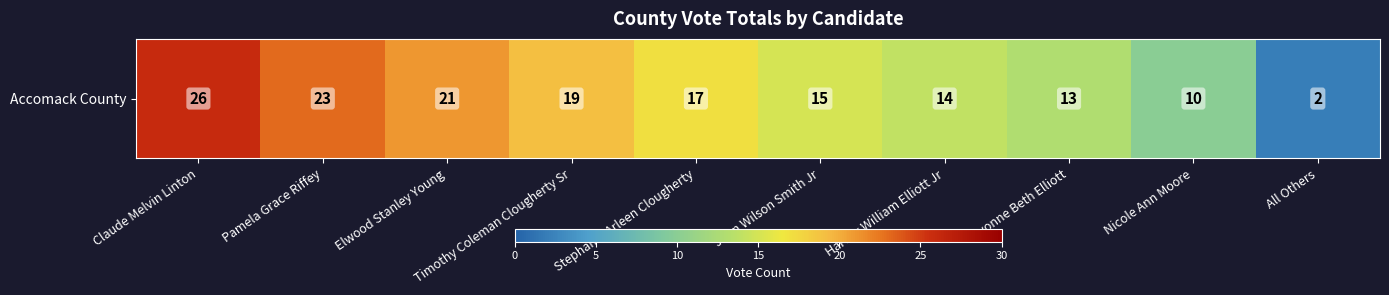

What is the sum of all values?

160